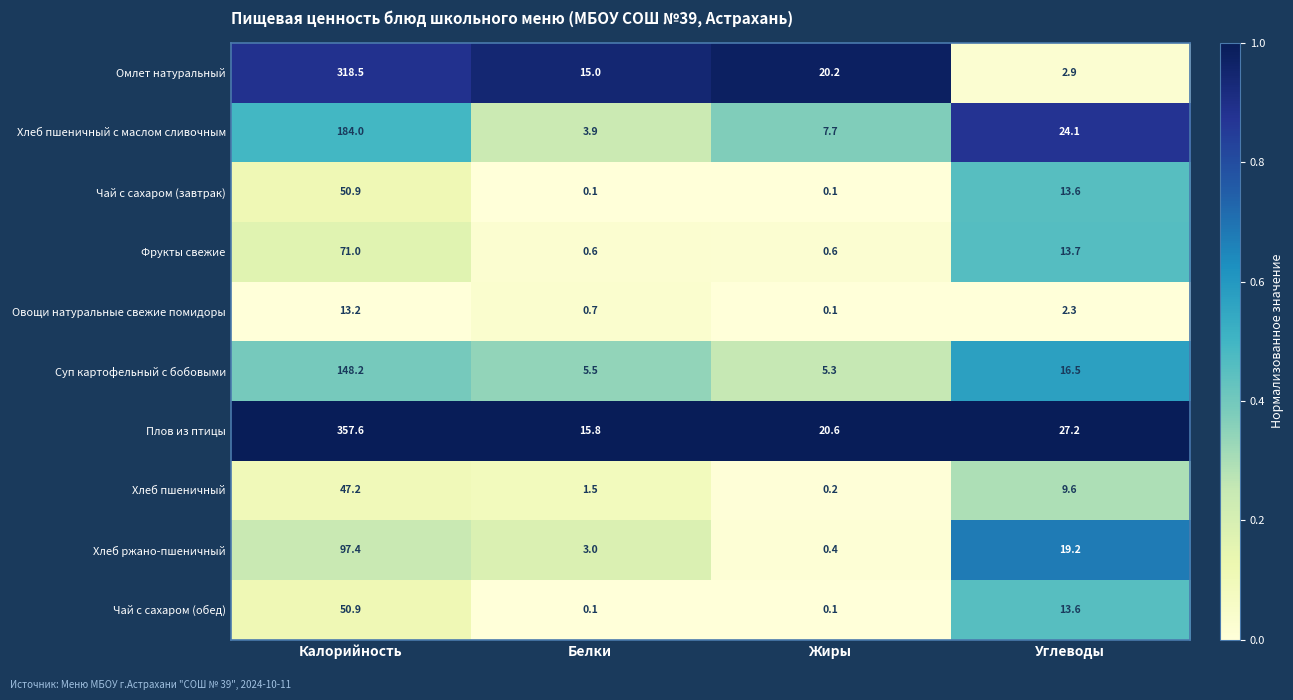

At which category is the sum across all series the highest?

Калорийность